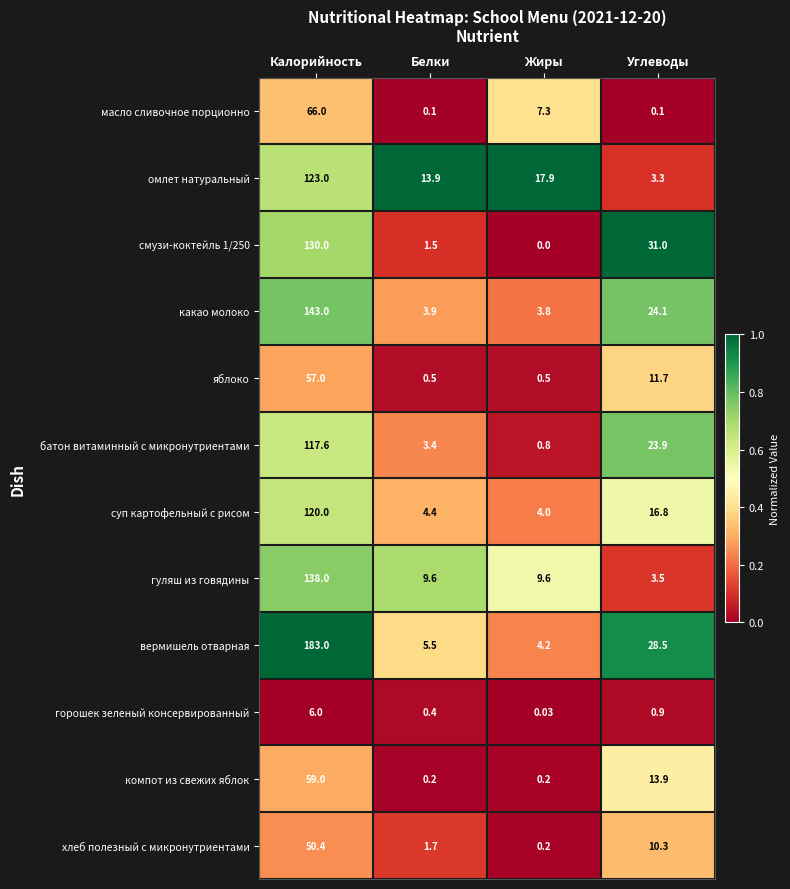

Which series has the largest total across all categories?

вермишель отварная